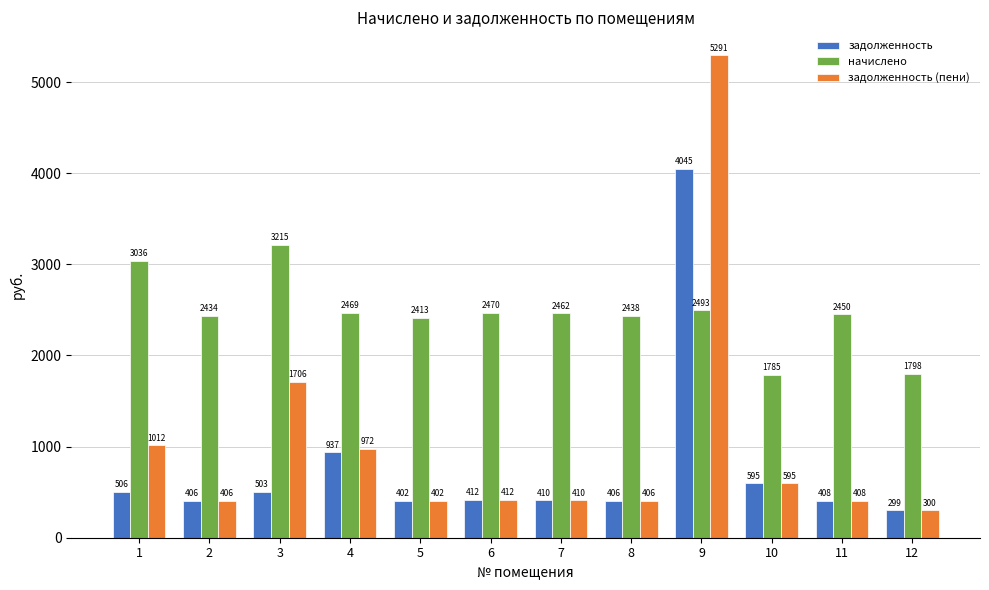

Which series has the largest total across all categories?

начислено